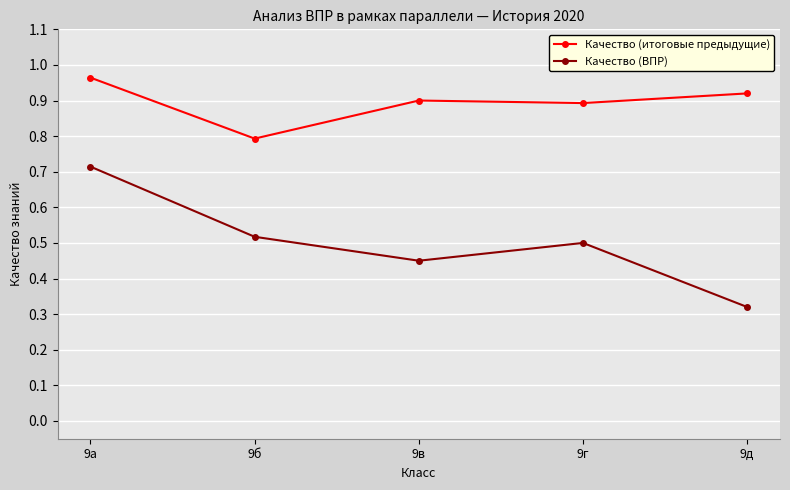

True or false: Качество (итоговые предыдущие) and Качество (ВПР) cross at least once.

False